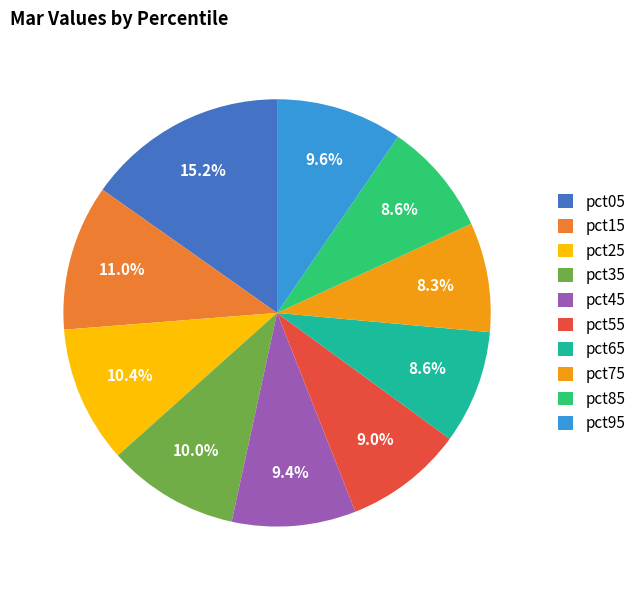

What percentage is NOT represented by pct45?

90.6%